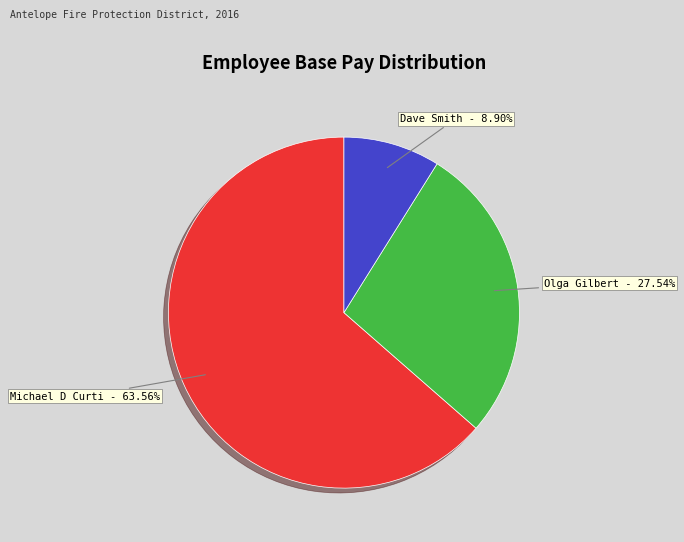

Which category has the biggest portion of the pie?

Michael D Curti